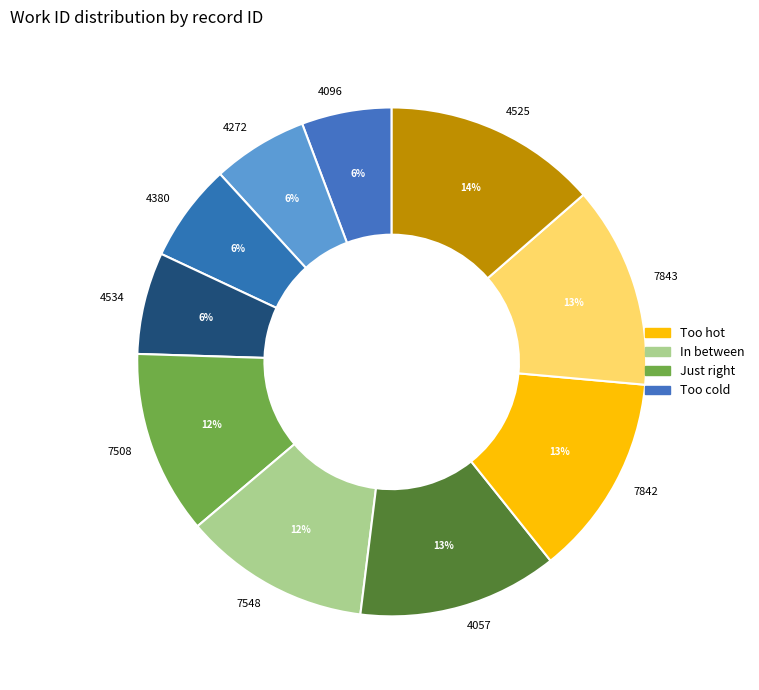

Does any single category account for the majority?

No